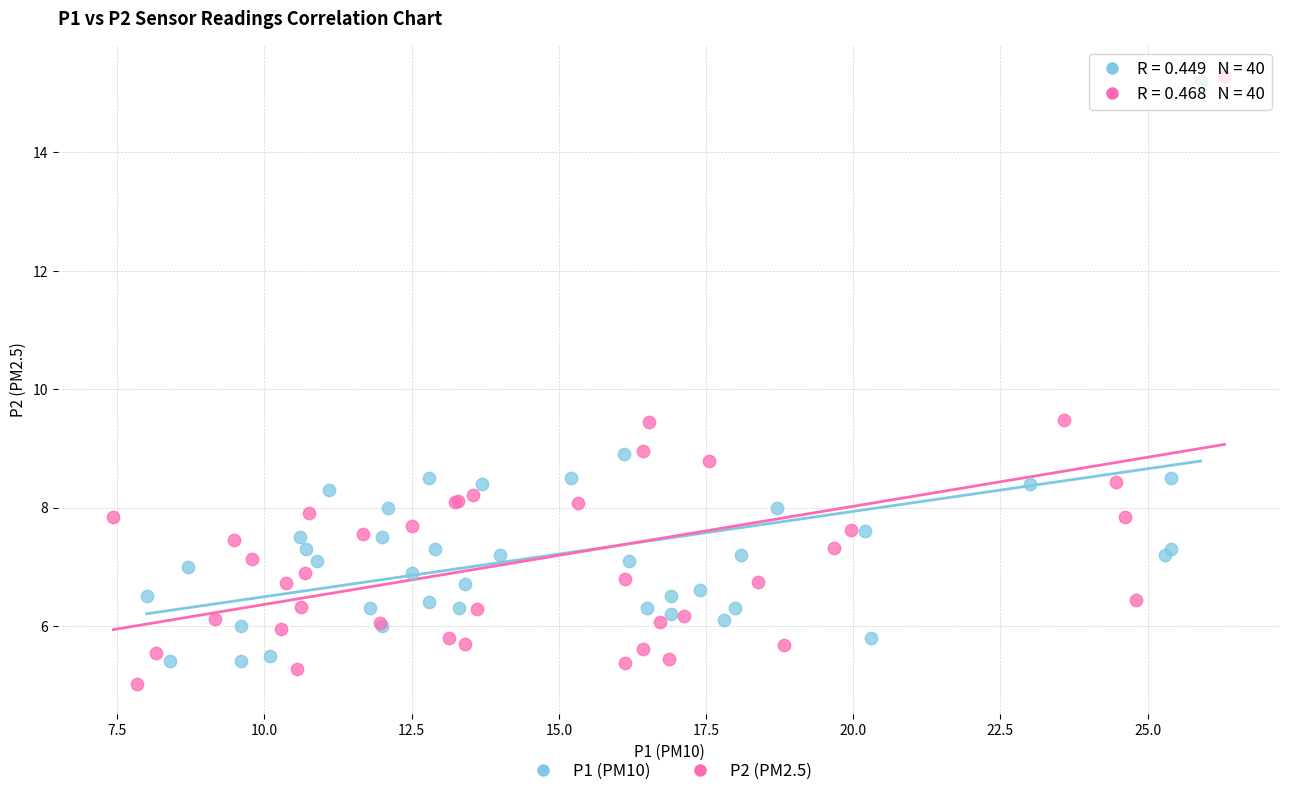

Which series reaches the minimum Y coordinate?

P2 (PM2.5)